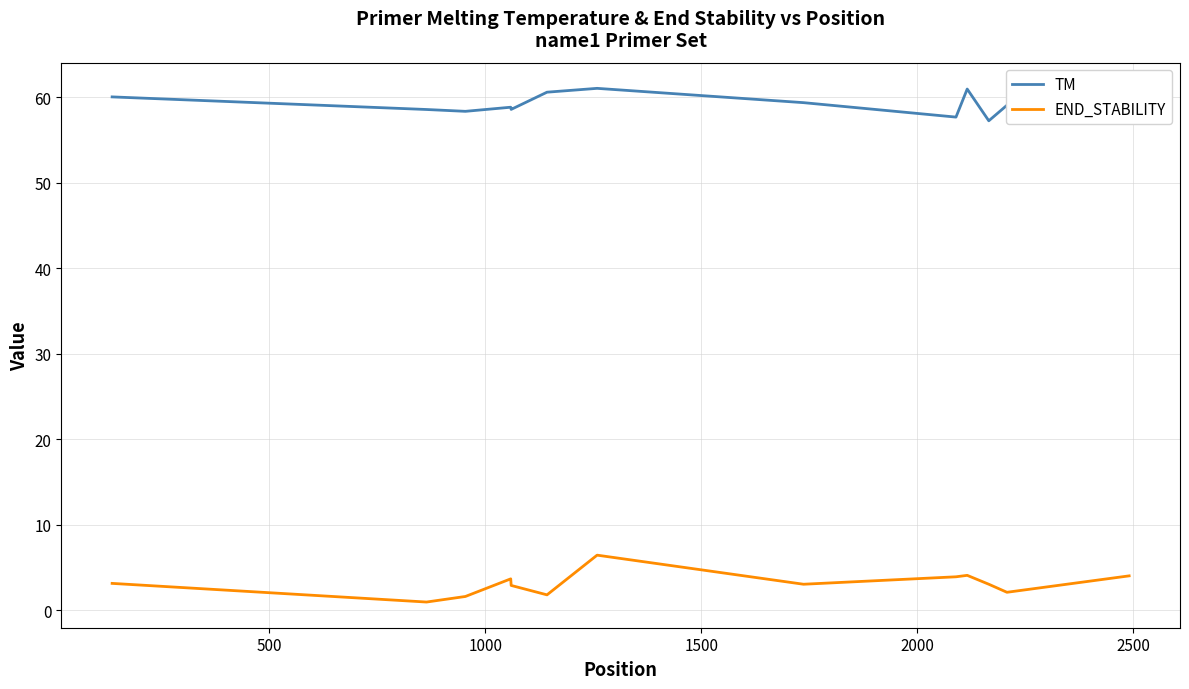

What is the difference between the maximum and minimum values in the TM series?

3.8